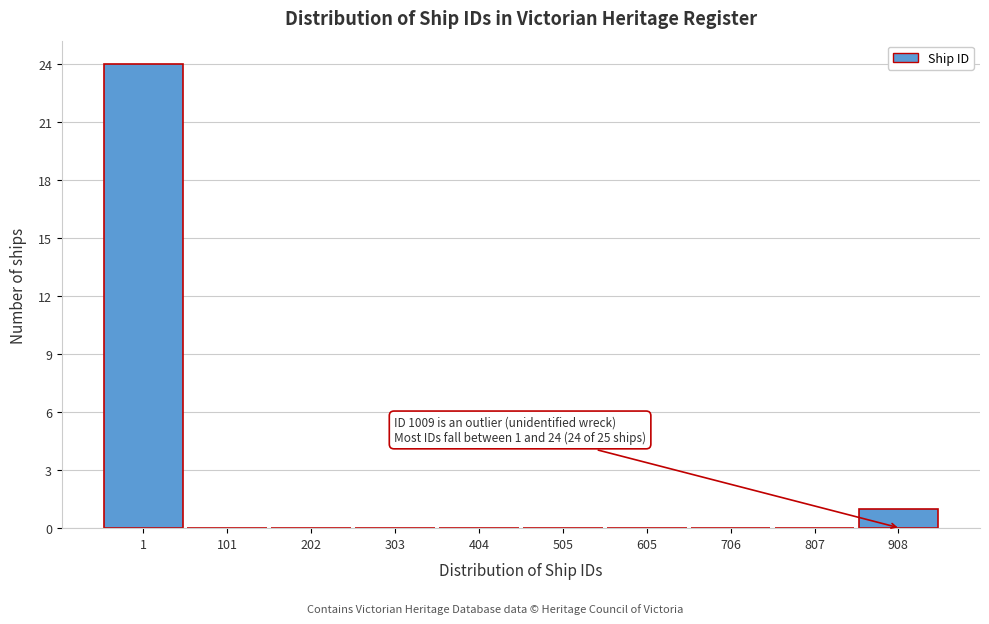

Reading left to right, extract all data points from this chart.

1=24	101=0	202=0	303=0	404=0	505=0	605=0	706=0	807=0	908=1